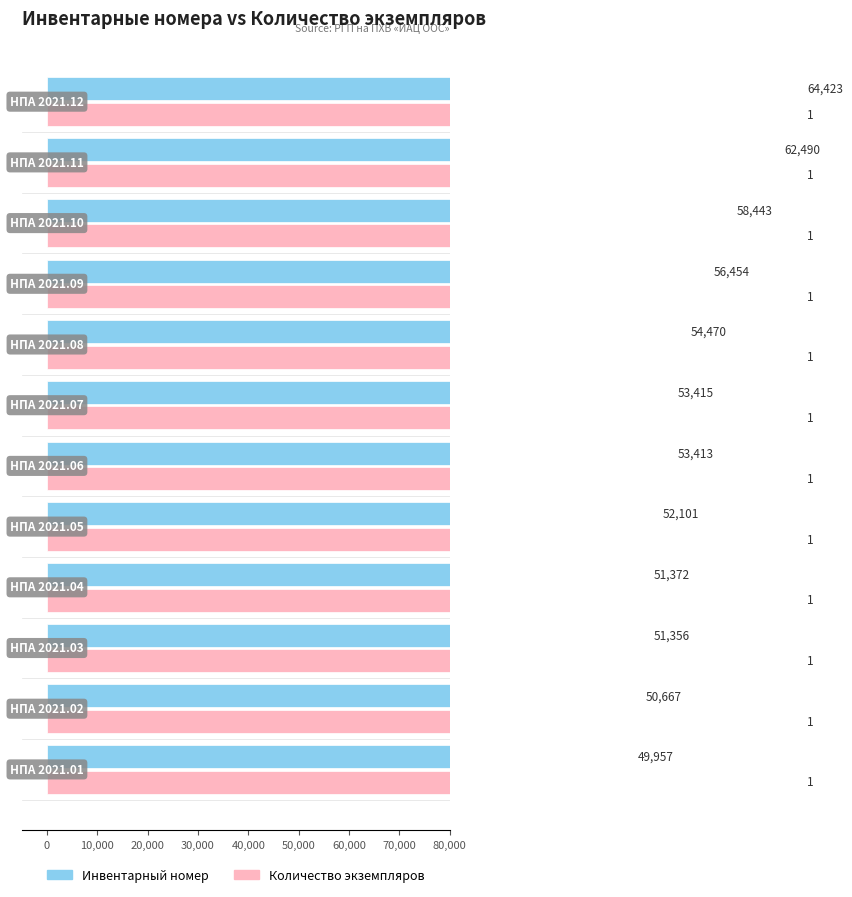

Is it true that Инвентарный номер equals 55399.4 at 40,000?

False